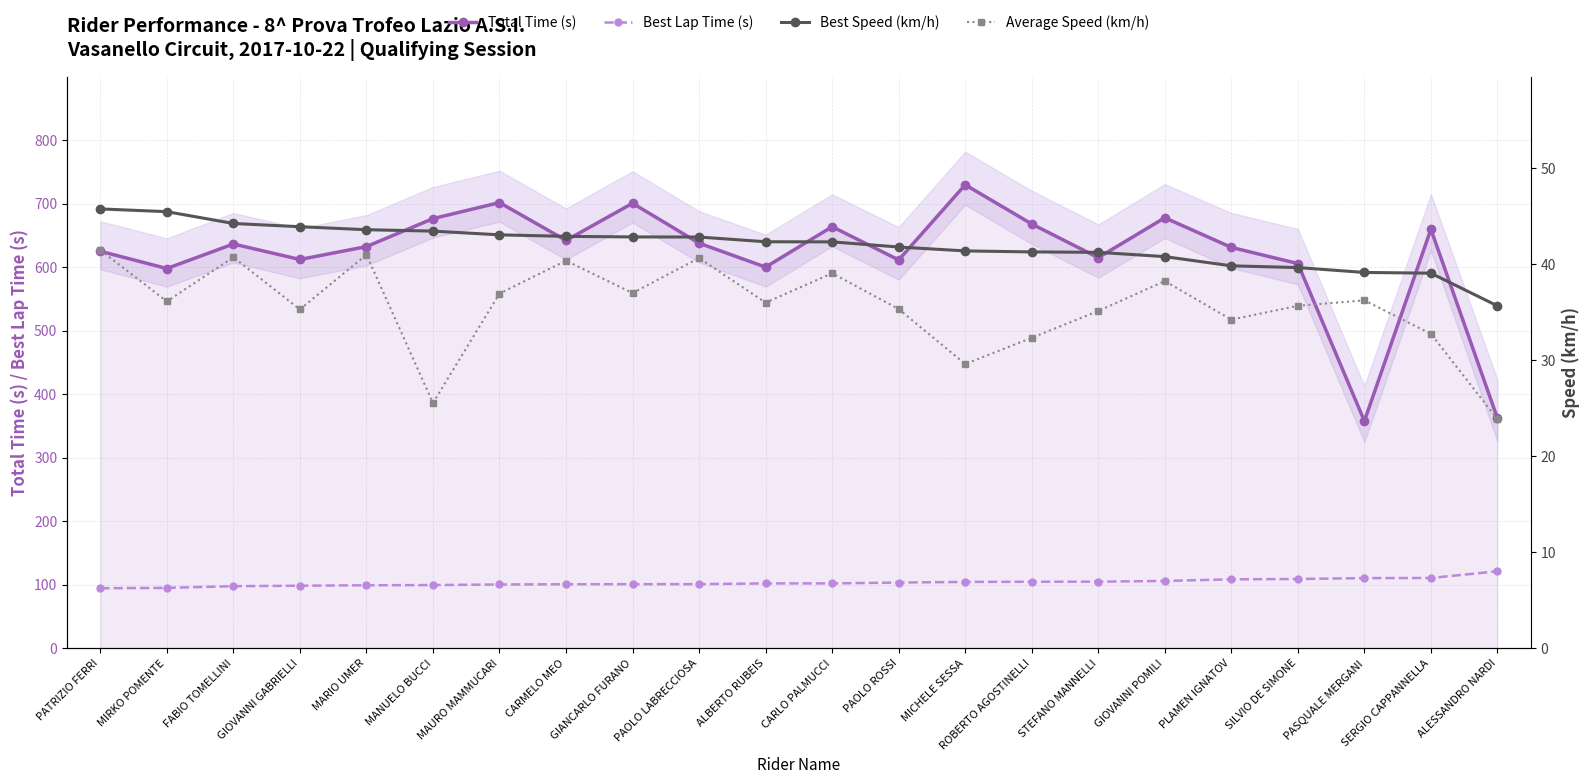

What is the value of the Average Speed (km/h) point at the 12th from the left?

39.0